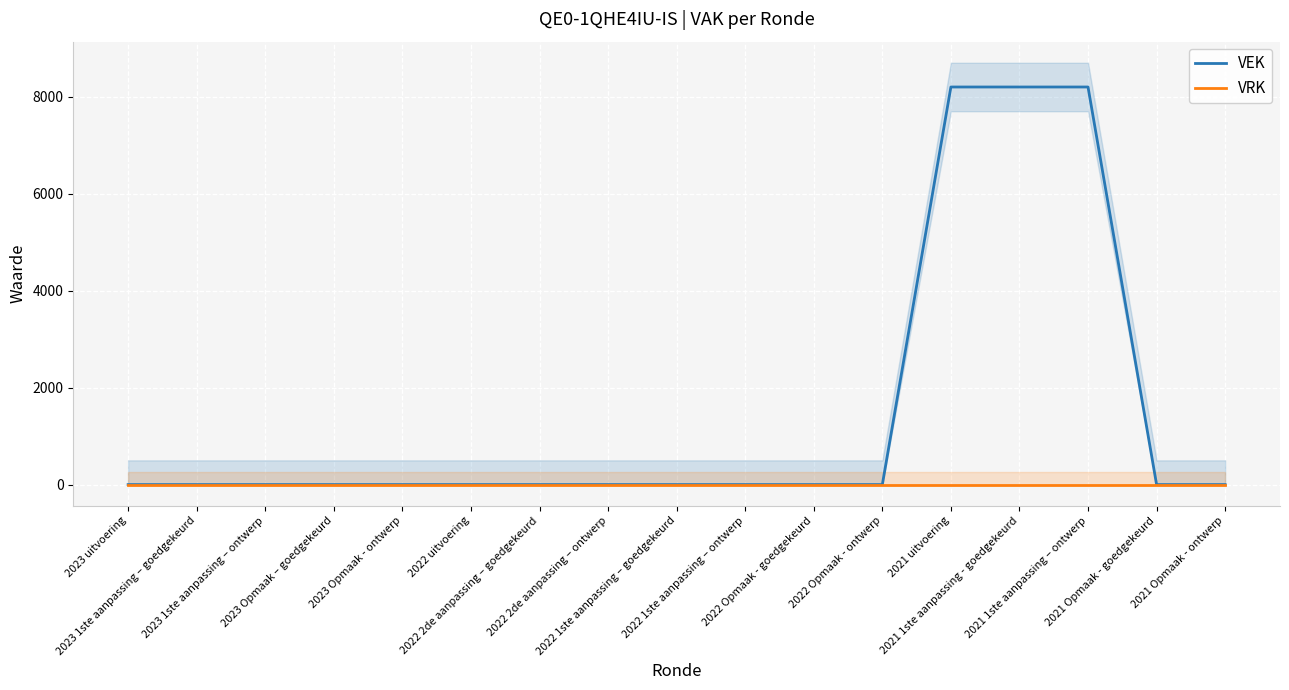

Where is VEK nearest to the value 4100?

2023 uitvoering